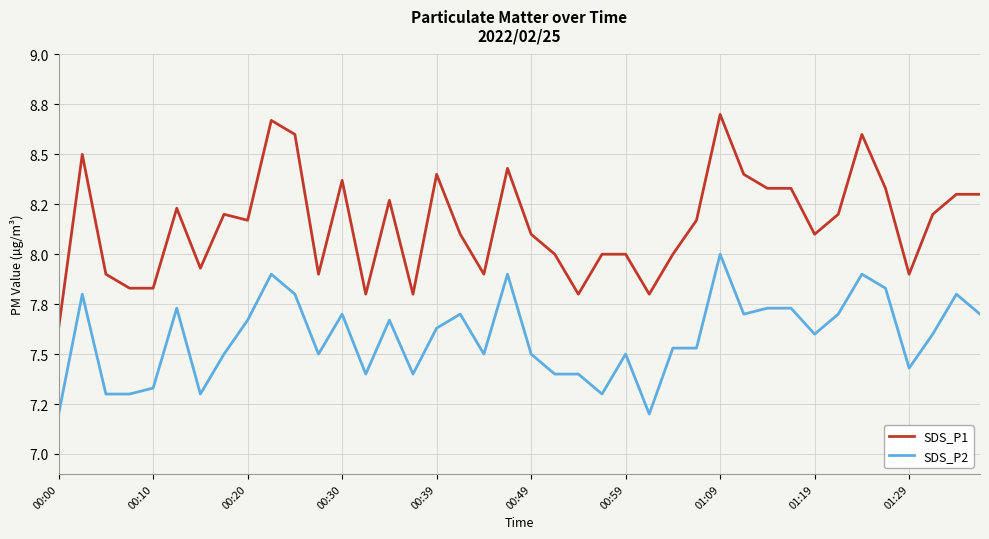

List the series in order of their overall mean, lowest first.

SDS_P2, SDS_P1